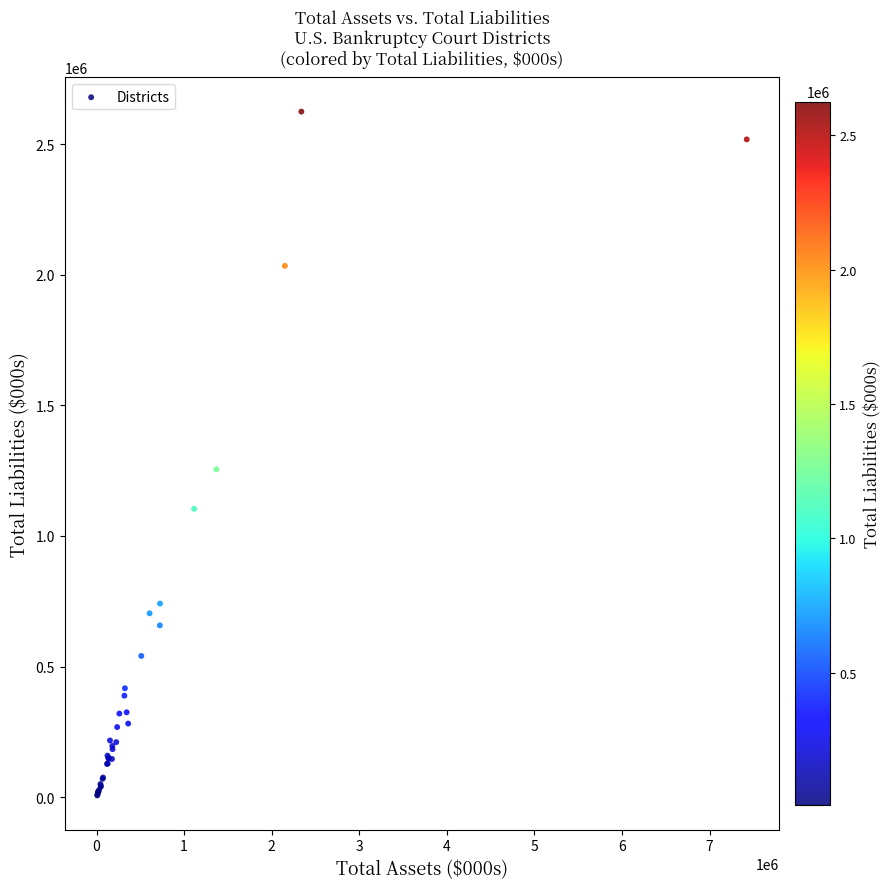

What Y value in the scatter plot is closest to 1315513?

1254813.5